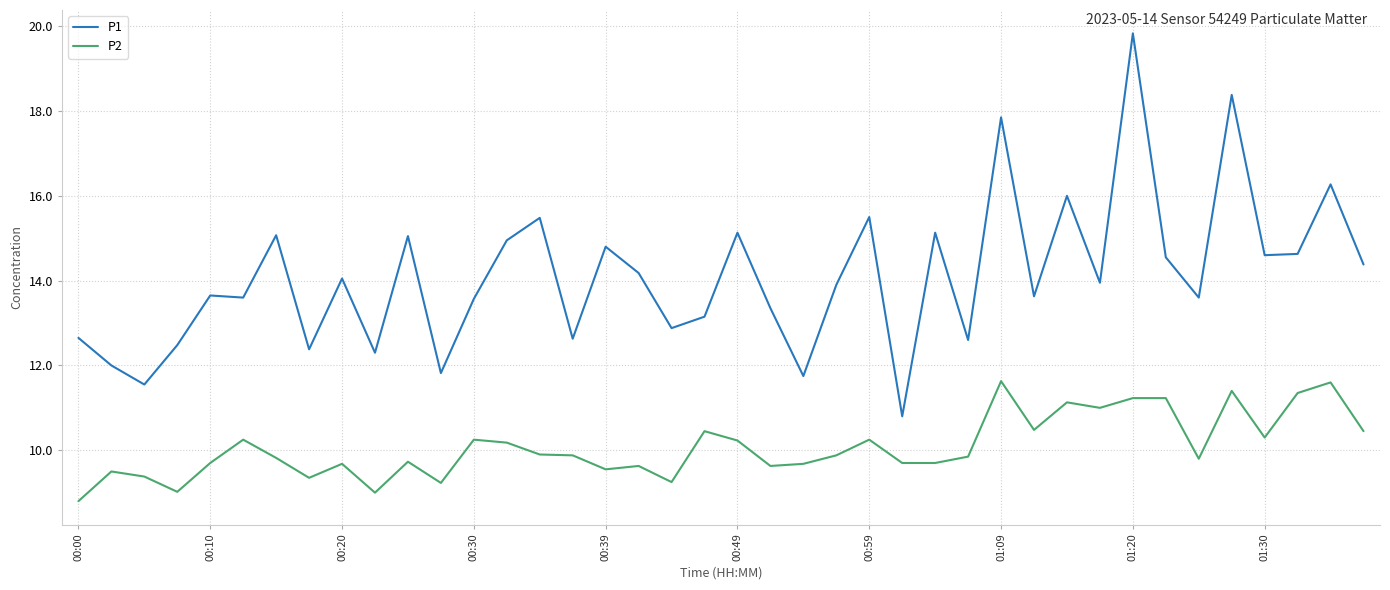

Which series has the widest spread of values?

P1